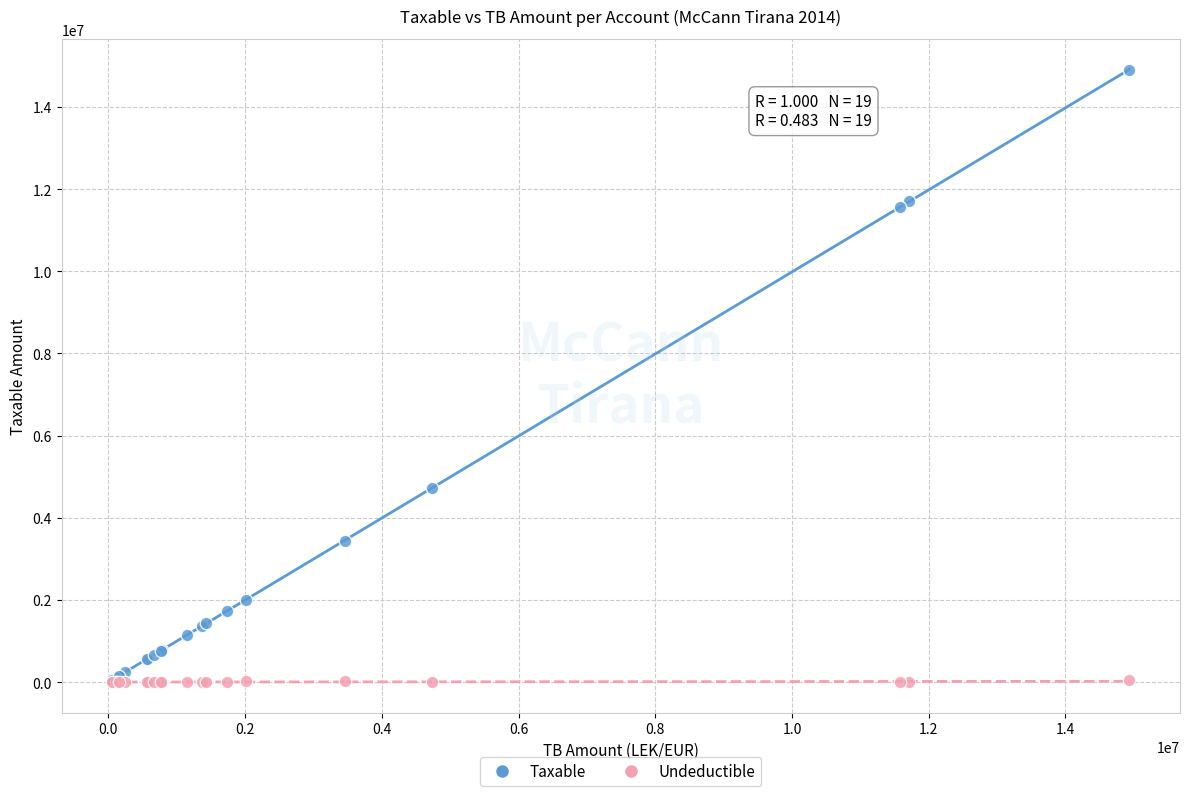

Across all series, what Y value is closest to 7443929?

4731146.9